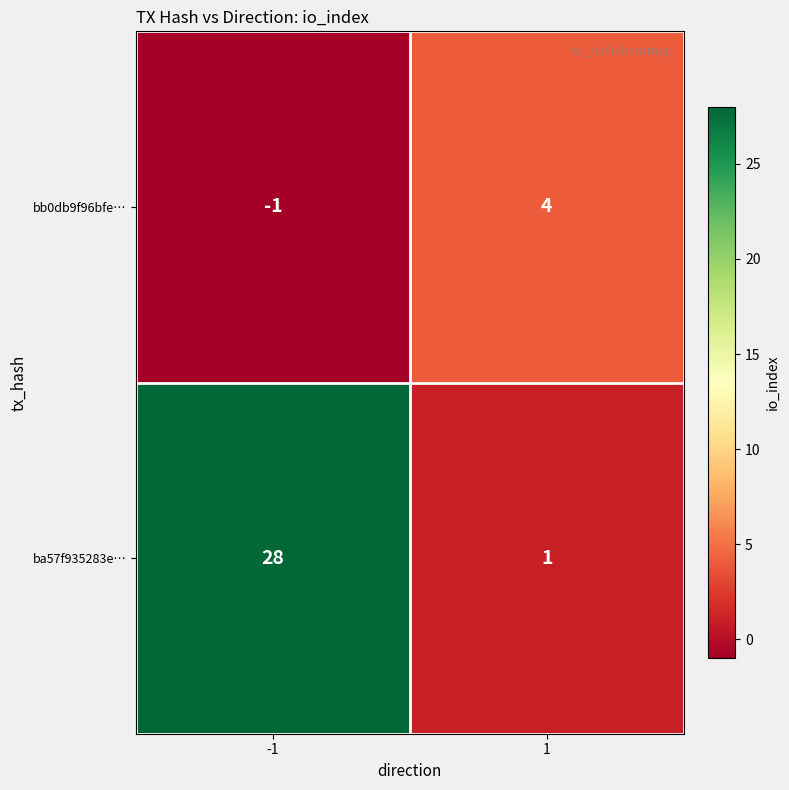

What is the difference between the bb0db9f96bfe… values at 1 and -1?

5